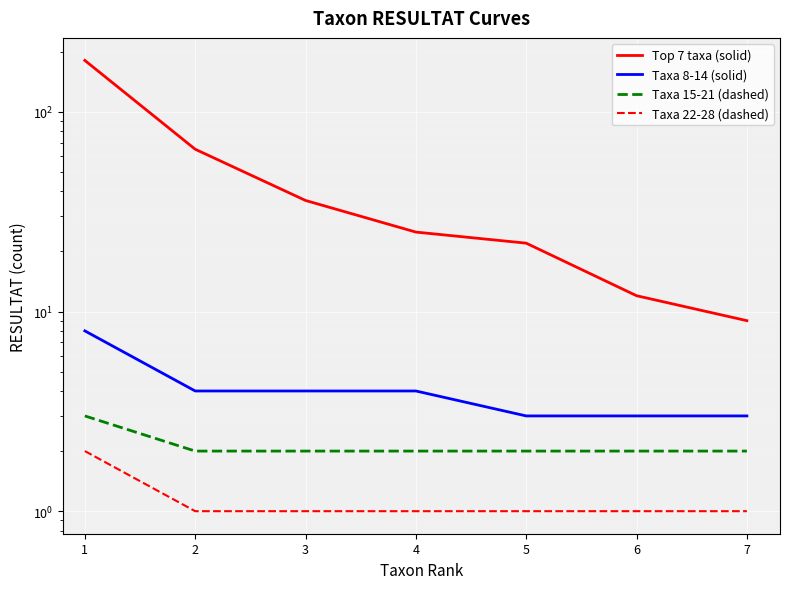

How many lines are shown in the chart?

4